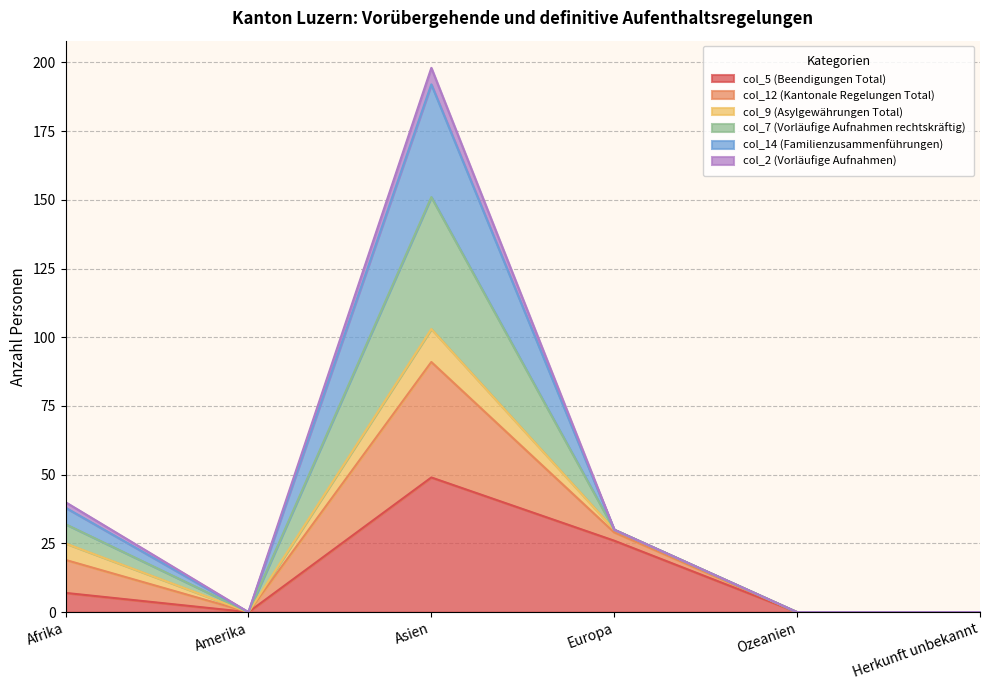

At which category is the sum across all series the highest?

Asien